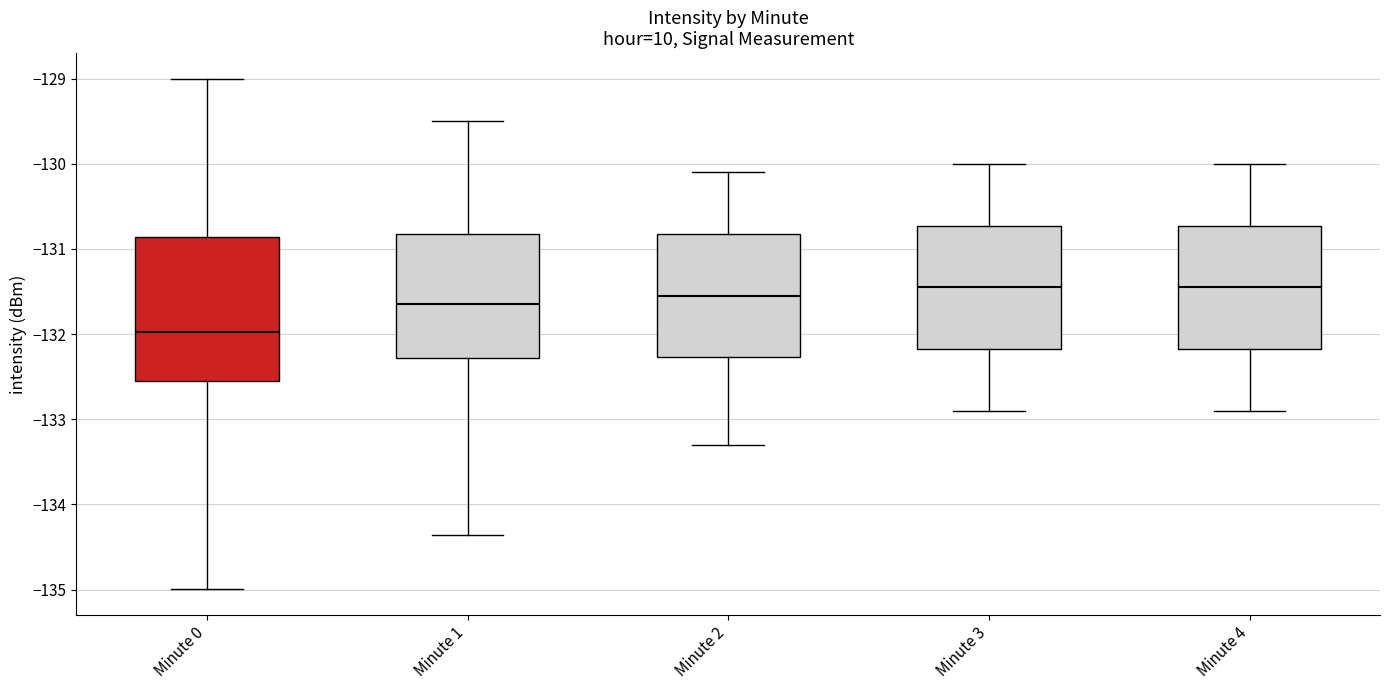

Comparing the boxes themselves (not the whiskers), which one is the tallest?

Minute 0